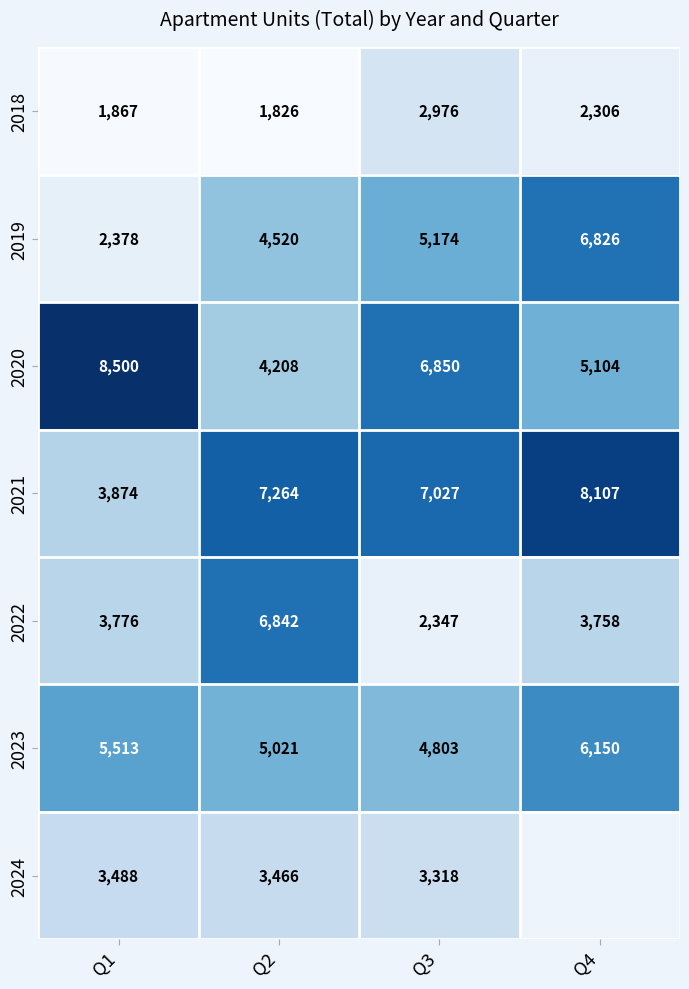

How many positive values does the 2024 series have?

3